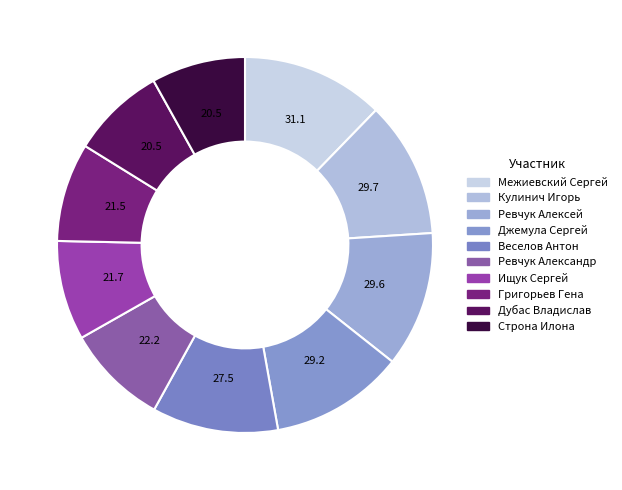

Approximately how many times larger is the value at Кулинич Игорь compared to Дубас Владислав?

1.4